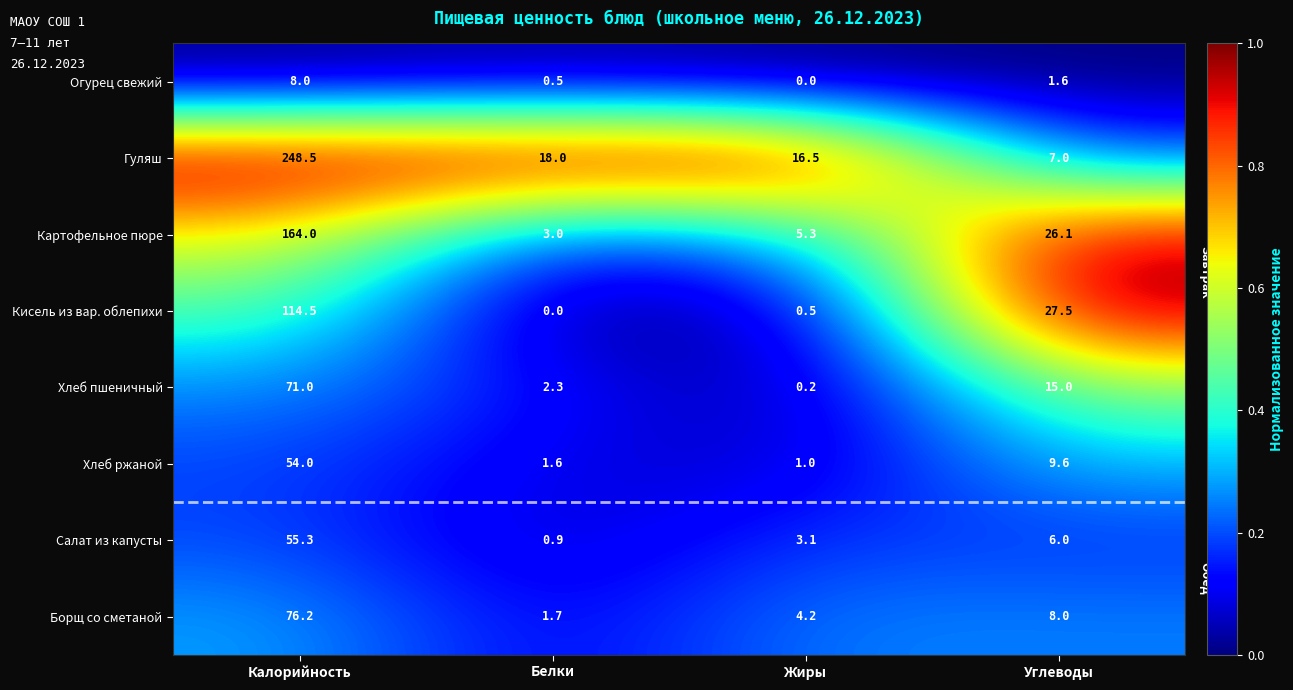

What is the sum of all Хлеб пшеничный values?

88.5